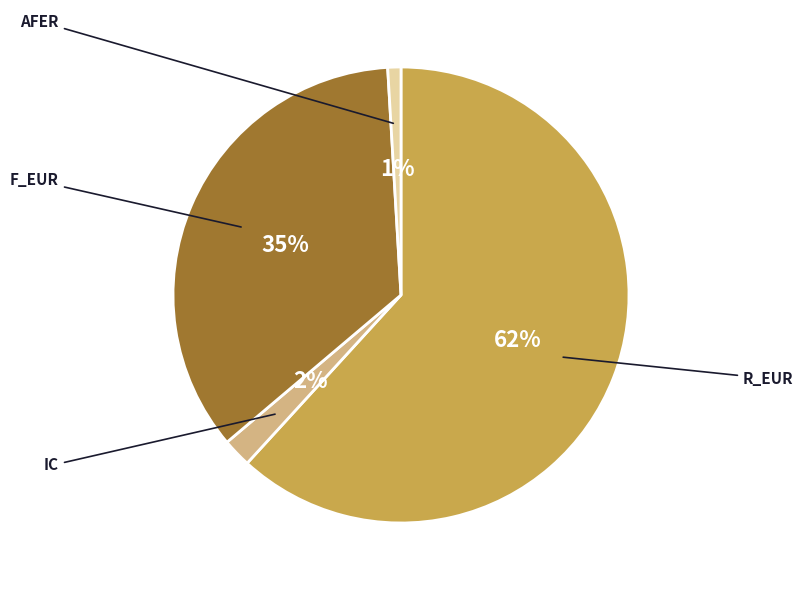

True or false: R_EUR accounts for 50% of the total.

False